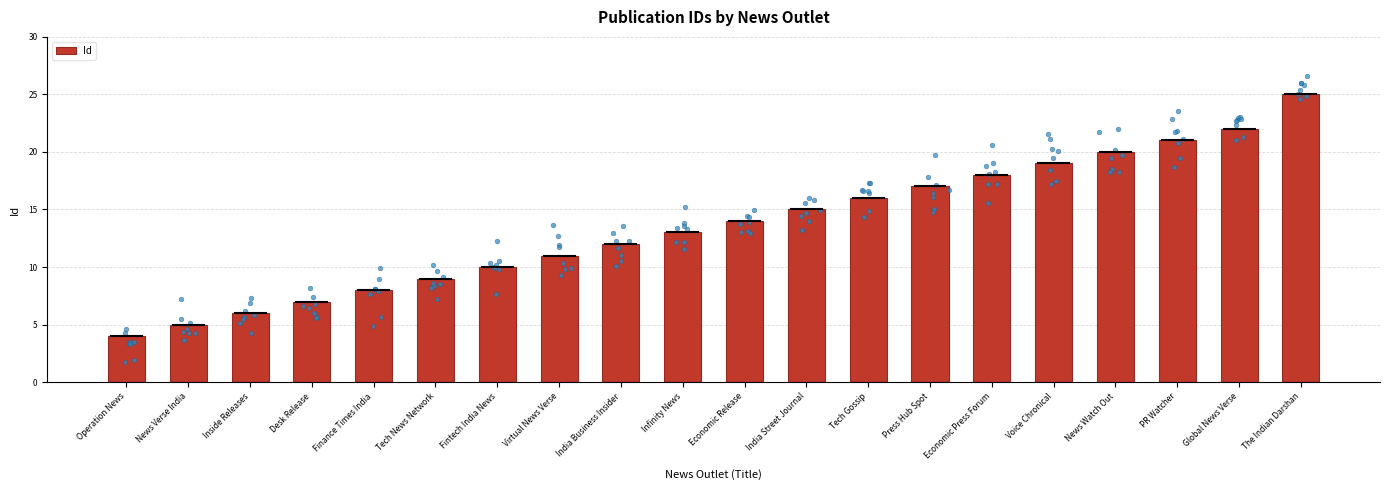

What is the change in value from Operation News to The Indian Darshan?

+21